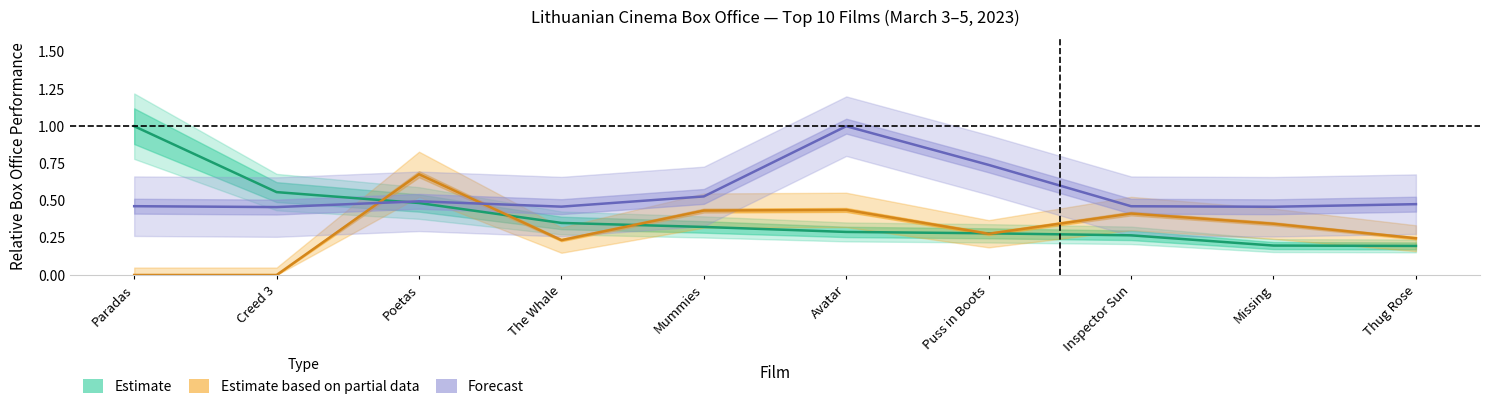

Count the number of data series in this chart.

3